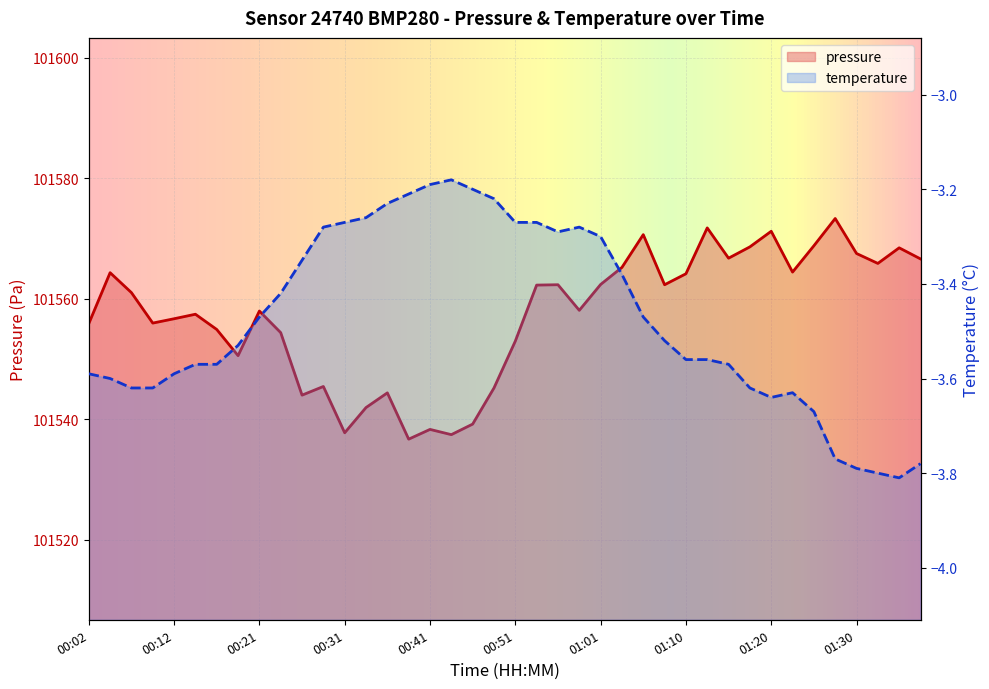

How many points are higher than both their immediate neighbors (excluding endpoints)?

12